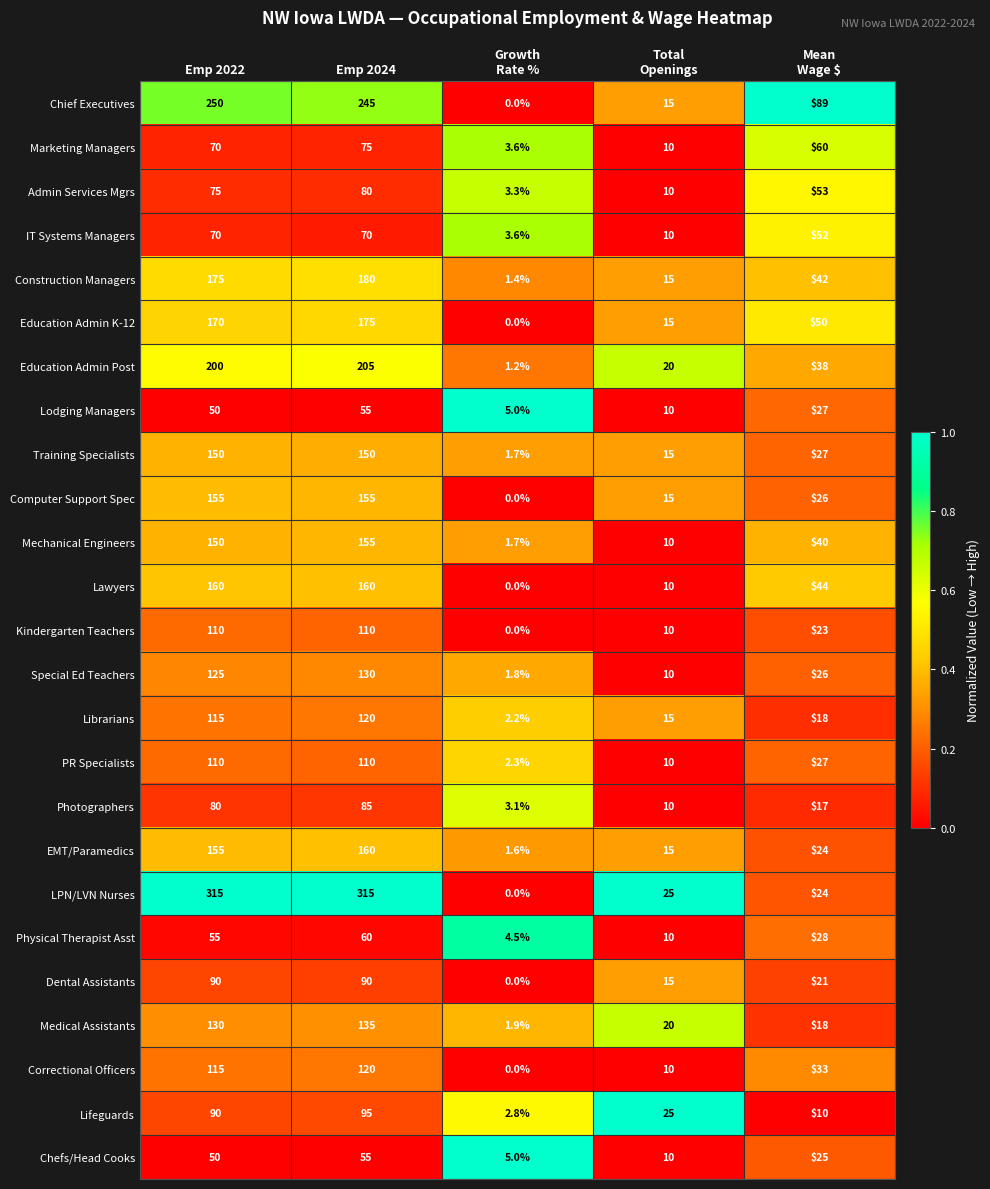

How many distinct data groups are displayed?

25